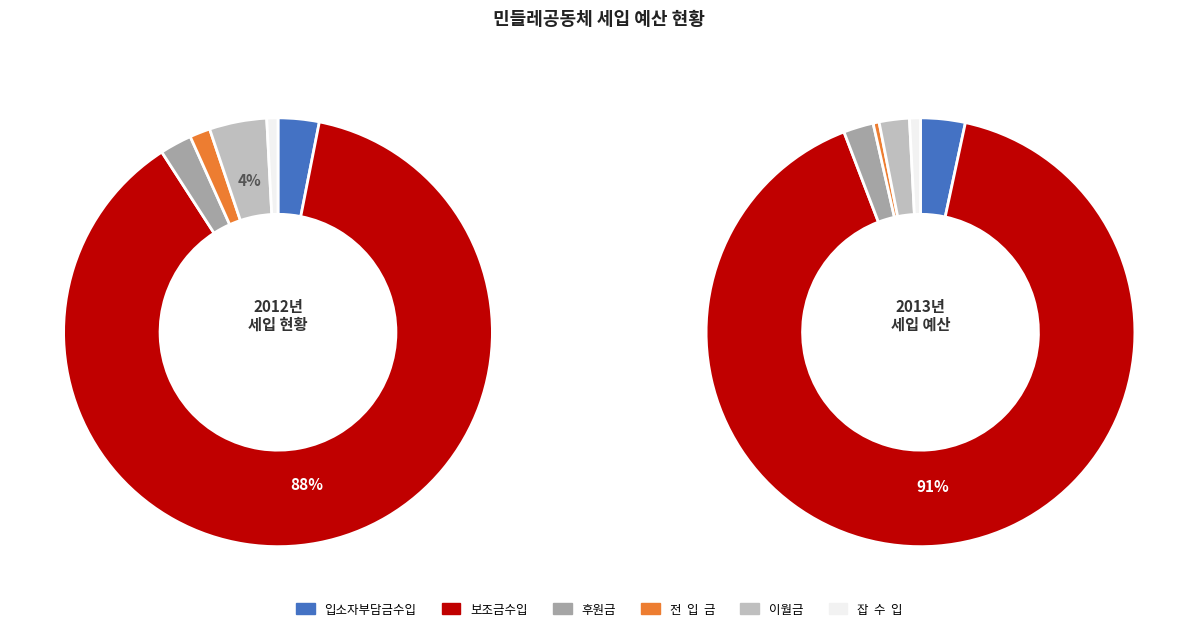

Do 이월금 and 잡  수  입 together represent more than half of the pie?

No